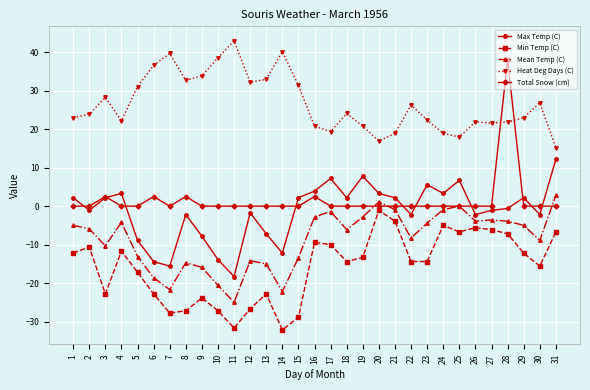

True or false: Heat Deg Days (C) and Min Temp (C) intersect in this chart.

False